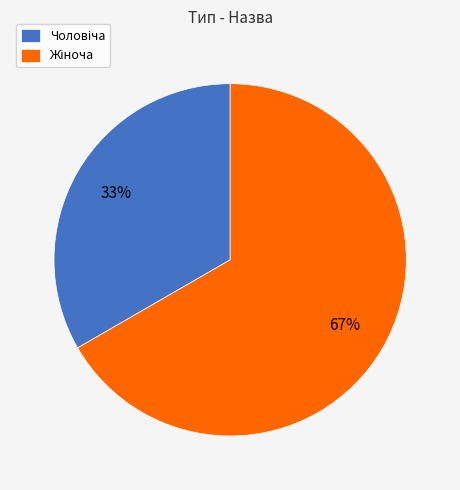

Does any single category account for the majority?

Yes